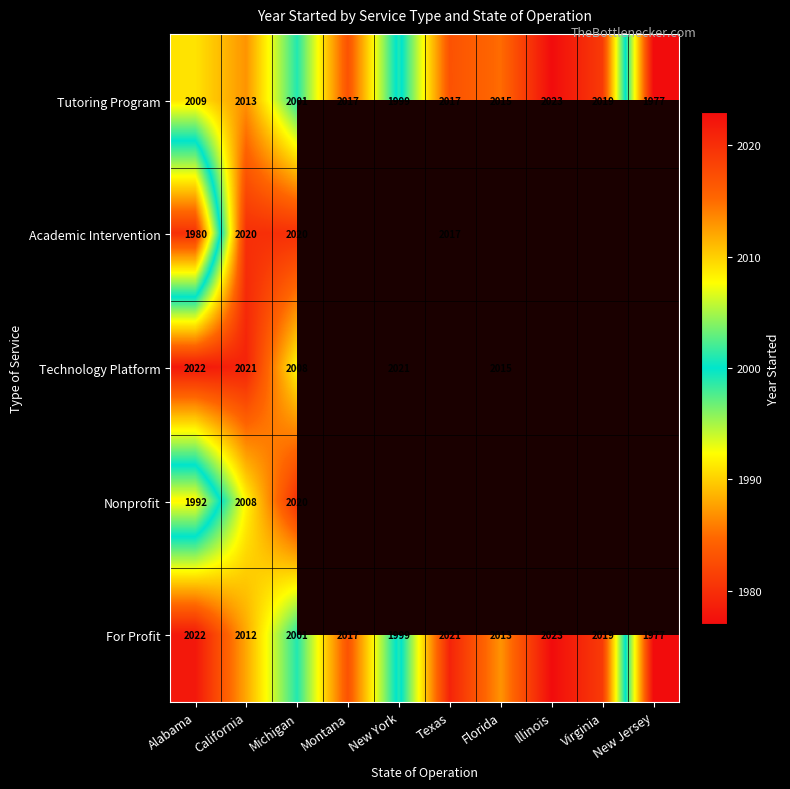

What is the difference between the highest and lowest values at Texas?

2021